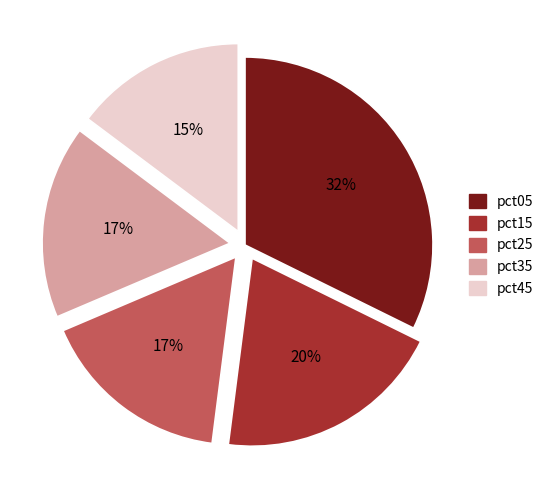

Is the sum of pct15 and pct05 greater than half?

Yes